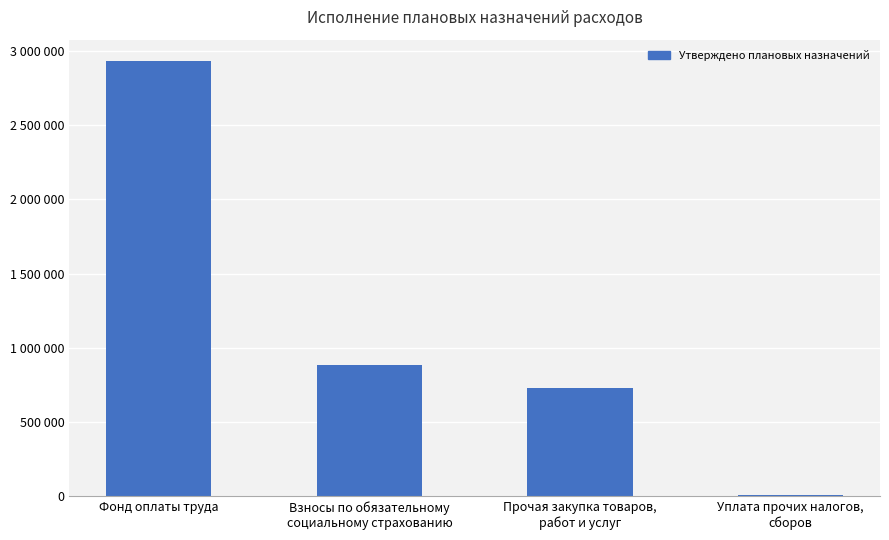

Are the bars horizontal?

No